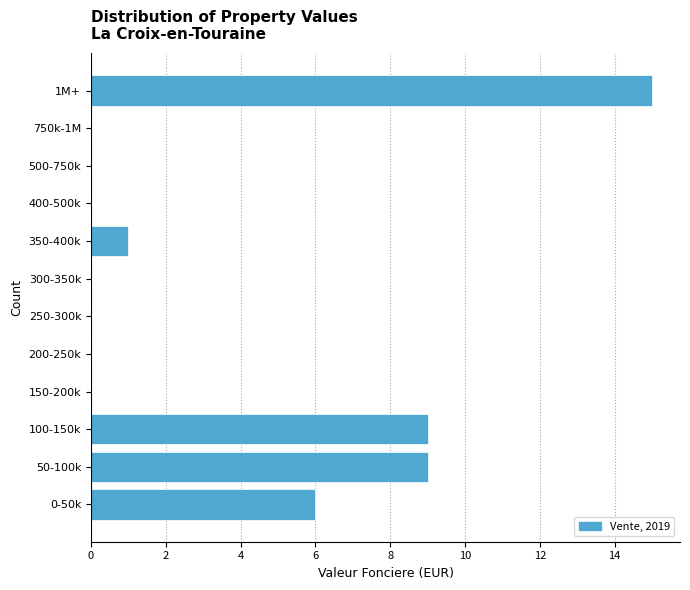

Reading bottom to top, extract all data points from this chart.

0-50k=6	50-100k=9	100-150k=9	150-200k=0	200-250k=0	250-300k=0	300-350k=0	350-400k=1	400-500k=0	500-750k=0	750k-1M=0	1M+=15